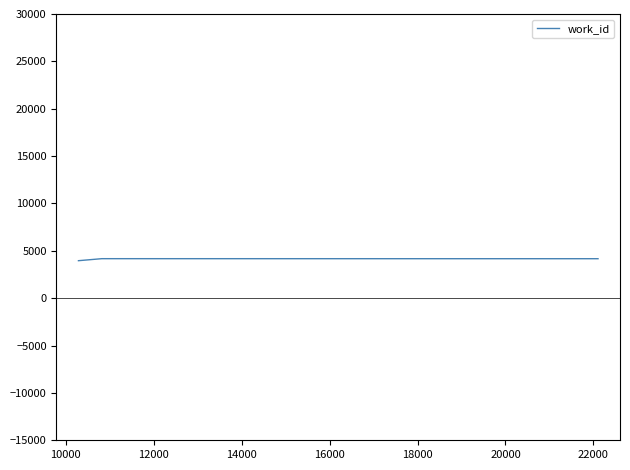

What is the sum of all values?

12296